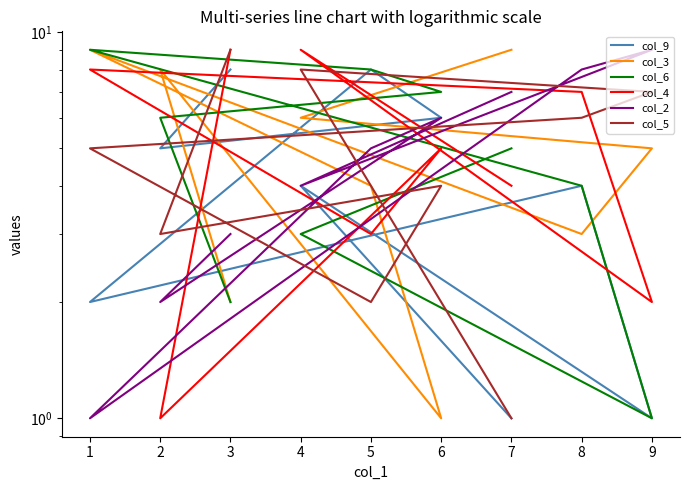

Is this an area chart (filled region under the line)?

No